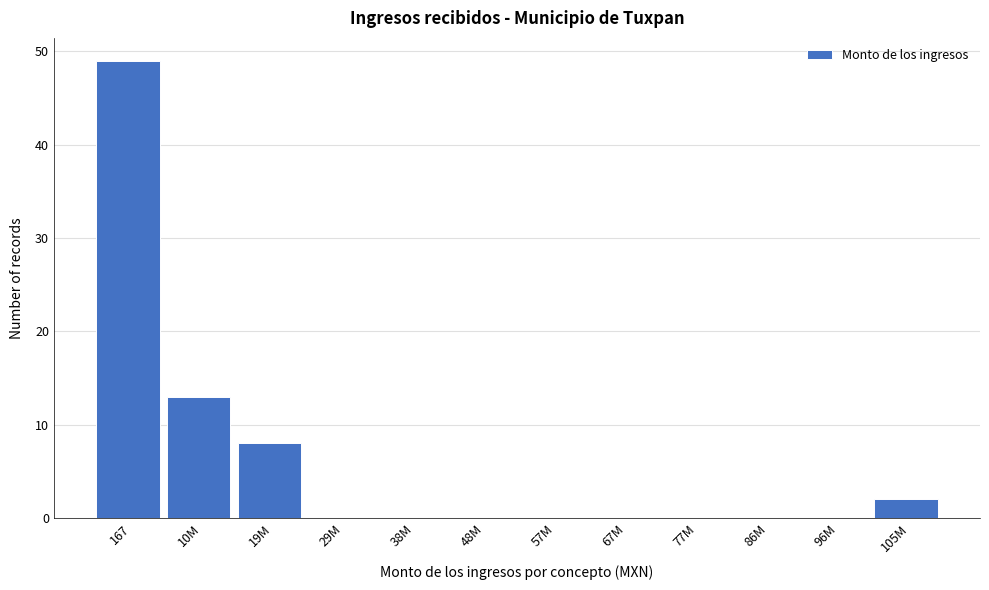

Reading right to left, transcribe all the data shown in this chart.

105M=2	96M=0	86M=0	77M=0	67M=0	57M=0	48M=0	38M=0	29M=0	19M=8	10M=13	167=49